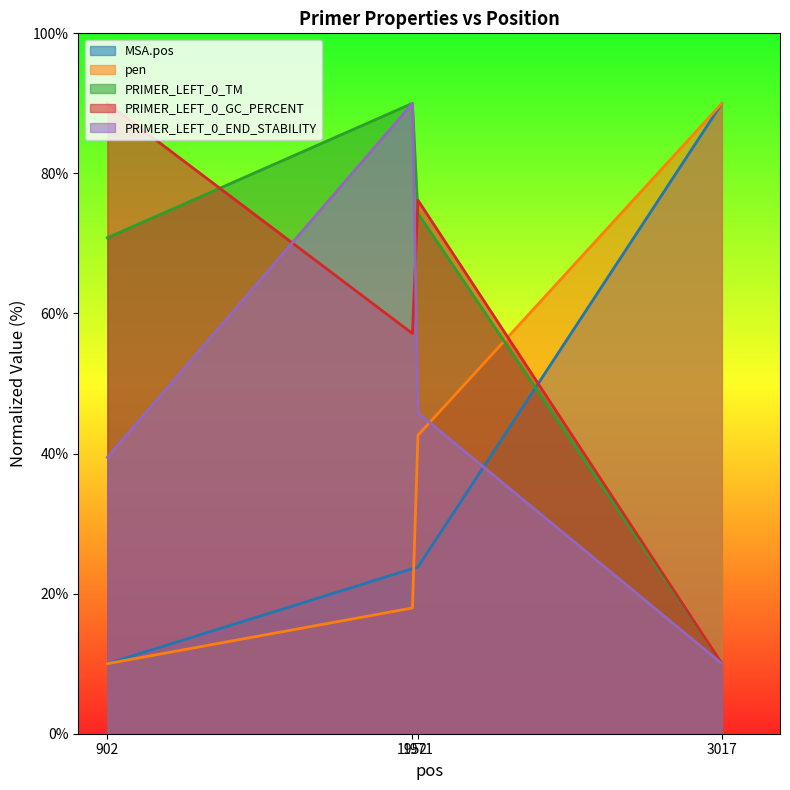

Reading left to right, what are all the values shown in this chart?

MSA.pos: 902=10.0	1952=23.6	1971=23.8	3017=90.0
pen: 902=10.0	1952=18.0	1971=42.6	3017=90.0
PRIMER_LEFT_0_TM: 902=70.8	1952=90.0	1971=74.3	3017=10.0
PRIMER_LEFT_0_GC_PERCENT: 902=90.0	1952=57.1	1971=76.2	3017=10.0
PRIMER_LEFT_0_END_STABILITY: 902=39.5	1952=90.0	1971=45.8	3017=10.0